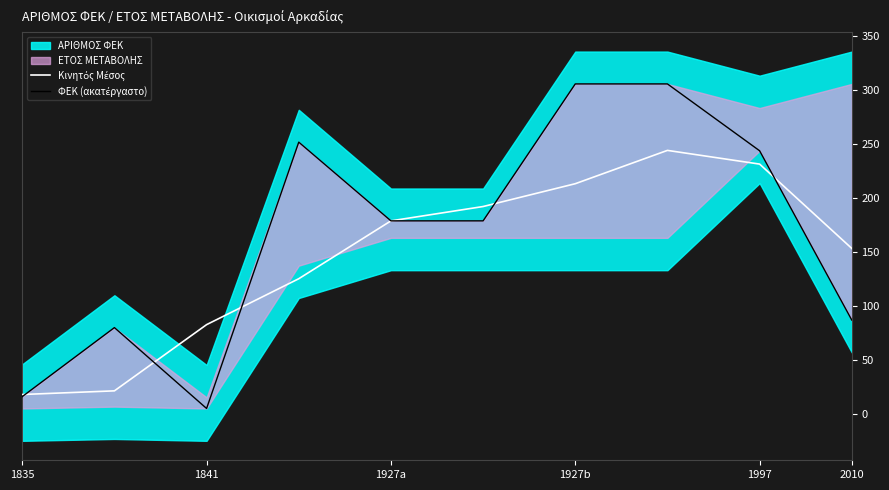

How many data points does each series have?

10